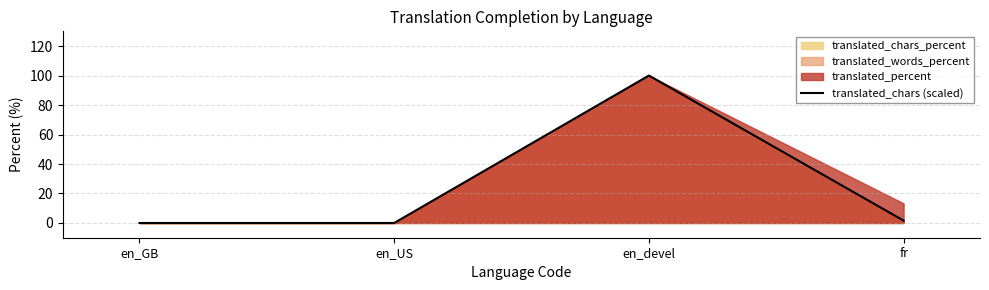

Reading right to left, list all the values displayed in this chart.

1.6	100.0	0.0	0.0